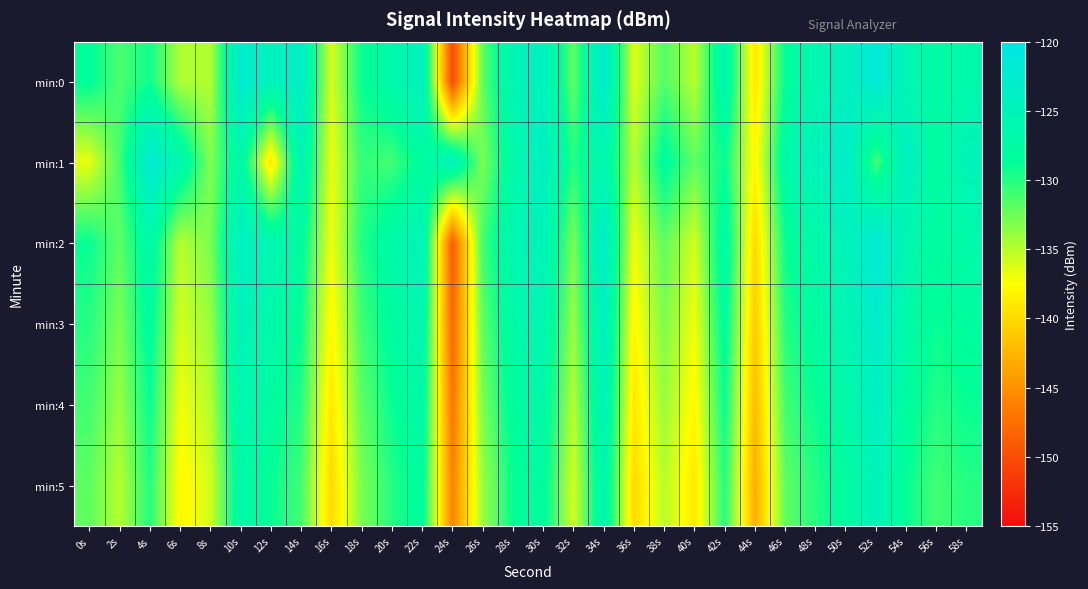

Reading left to right, what are all the values shown in this chart?

min:0: 0s=-128.5	2s=-131.3	4s=-129.2	6s=-134.8	8s=-134.8	10s=-122.4	12s=-124.9	14s=-123.5	16s=-136.1	18s=-129.0	20s=-126.8	22s=-124.3	24s=-150.2	26s=-132.0	28s=-125.5	30s=-124.3	32s=-132.1	34s=-122.6	36s=-136.4	38s=-131.5	40s=-135.1	42s=-126.0	44s=-139.1	46s=-128.7	48s=-126.2	50s=-124.6	52s=-121.7	54s=-125.8	56s=-127.5	58s=-126.7
min:1: 0s=-136.7	2s=-131.1	4s=-122.3	6s=-126.2	8s=-133.2	10s=-126.7	12s=-139.2	14s=-125.4	16s=-136.9	18s=-130.6	20s=-131.0	22s=-128.0	24s=-125.0	26s=-133.0	28s=-127.0	30s=-124.0	32s=-130.0	34s=-126.0	36s=-135.0	38s=-128.0	40s=-132.0	42s=-129.0	44s=-138.0	46s=-127.0	48s=-125.0	50s=-123.0	52s=-131.0	54s=-124.0	56s=-128.0	58s=-125.0
min:2: 0s=-129.0	2s=-132.0	4s=-127.0	6s=-135.0	8s=-133.0	10s=-124.0	12s=-126.0	14s=-128.0	16s=-137.0	18s=-130.0	20s=-127.0	22s=-125.0	24s=-149.0	26s=-131.0	28s=-126.0	30s=-125.0	32s=-133.0	34s=-123.0	36s=-137.0	38s=-132.0	40s=-136.0	42s=-127.0	44s=-140.0	46s=-129.0	48s=-127.0	50s=-125.0	52s=-122.0	54s=-126.0	56s=-128.0	58s=-127.0
min:3: 0s=-130.0	2s=-133.0	4s=-128.0	6s=-136.0	8s=-134.0	10s=-125.0	12s=-127.0	14s=-129.0	16s=-138.0	18s=-131.0	20s=-128.0	22s=-126.0	24s=-148.0	26s=-132.0	28s=-127.0	30s=-126.0	32s=-134.0	34s=-124.0	36s=-138.0	38s=-133.0	40s=-137.0	42s=-128.0	44s=-141.0	46s=-130.0	48s=-128.0	50s=-126.0	52s=-123.0	54s=-127.0	56s=-129.0	58s=-128.0
min:4: 0s=-131.0	2s=-134.0	4s=-129.0	6s=-137.0	8s=-135.0	10s=-126.0	12s=-128.0	14s=-130.0	16s=-139.0	18s=-132.0	20s=-129.0	22s=-127.0	24s=-147.0	26s=-133.0	28s=-128.0	30s=-127.0	32s=-135.0	34s=-125.0	36s=-139.0	38s=-134.0	40s=-138.0	42s=-129.0	44s=-142.0	46s=-131.0	48s=-129.0	50s=-127.0	52s=-124.0	54s=-128.0	56s=-130.0	58s=-129.0
min:5: 0s=-132.0	2s=-135.0	4s=-130.0	6s=-138.0	8s=-136.0	10s=-127.0	12s=-129.0	14s=-131.0	16s=-140.0	18s=-133.0	20s=-130.0	22s=-128.0	24s=-146.0	26s=-134.0	28s=-129.0	30s=-128.0	32s=-136.0	34s=-126.0	36s=-140.0	38s=-135.0	40s=-139.0	42s=-130.0	44s=-143.0	46s=-132.0	48s=-130.0	50s=-128.0	52s=-125.0	54s=-129.0	56s=-131.0	58s=-130.0